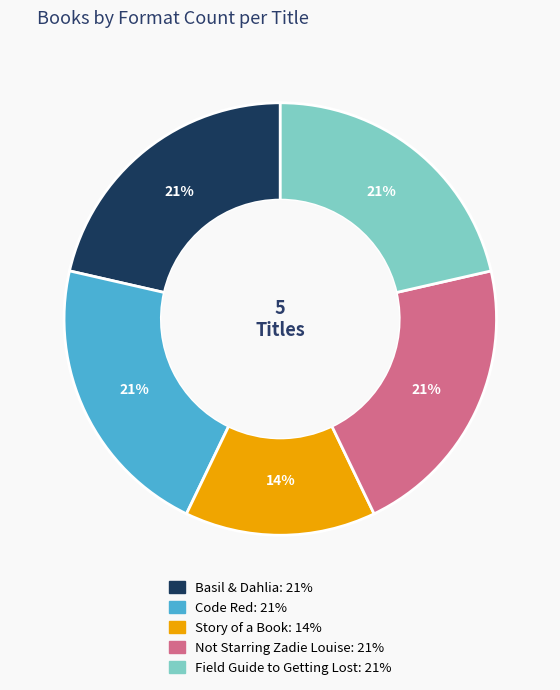

To the nearest percent, what is the average slice percentage?

20%